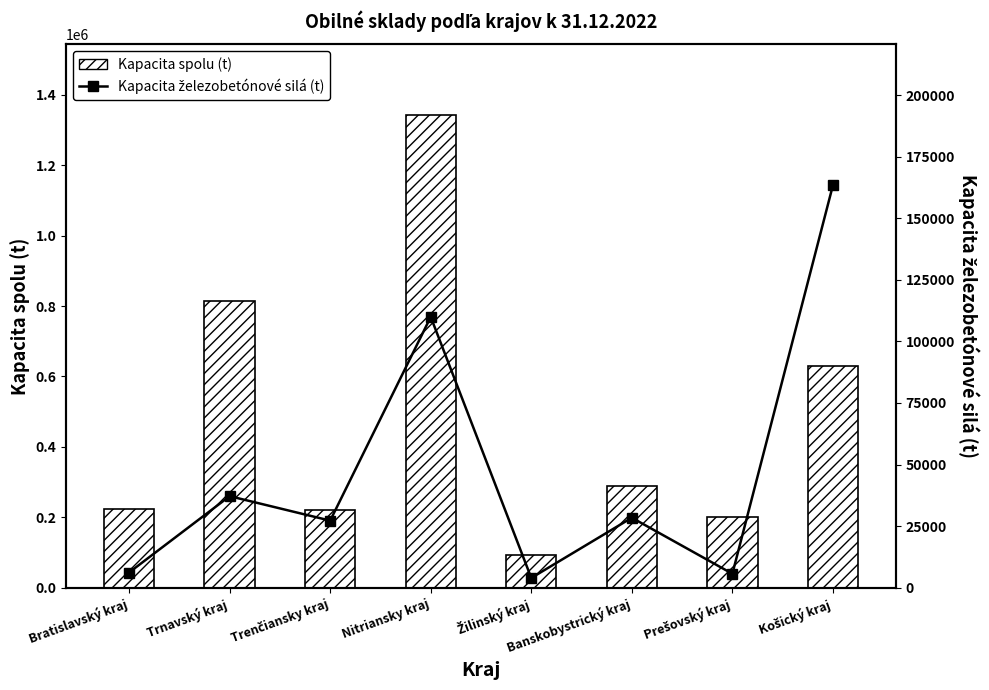

True or false: Kapacita spolu (t) has a value of 200094 at Prešovský kraj.

True